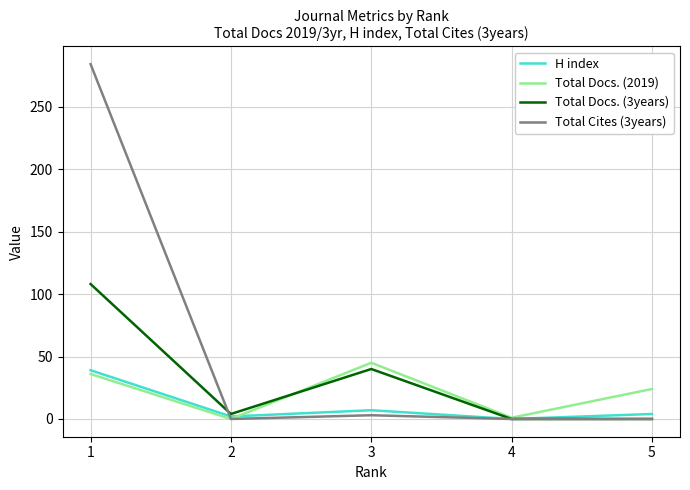

True or false: Total Docs. (3years) and Total Docs. (2019) intersect in this chart.

True